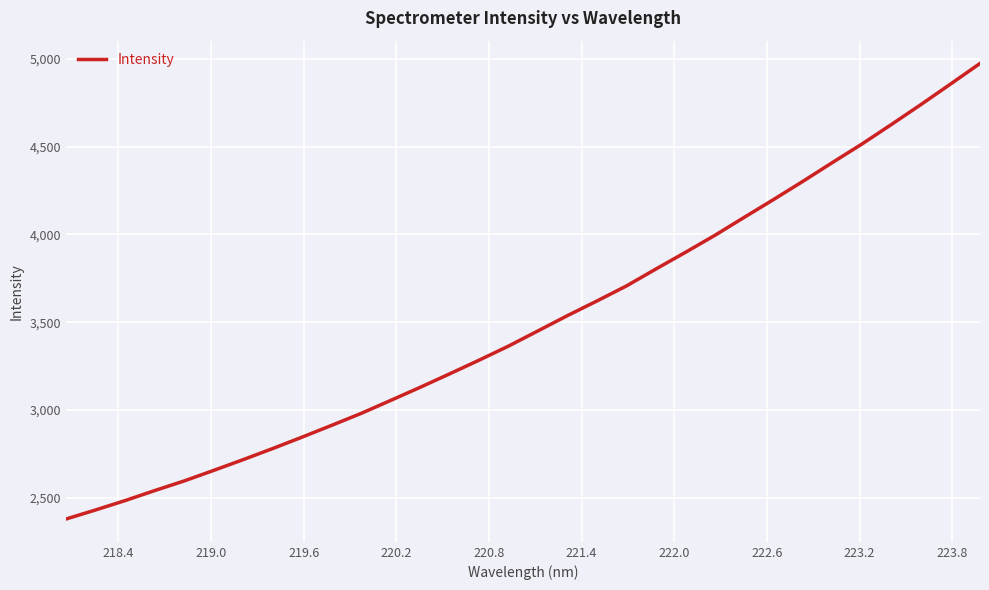

What is the difference between the maximum and minimum values?

2594.9